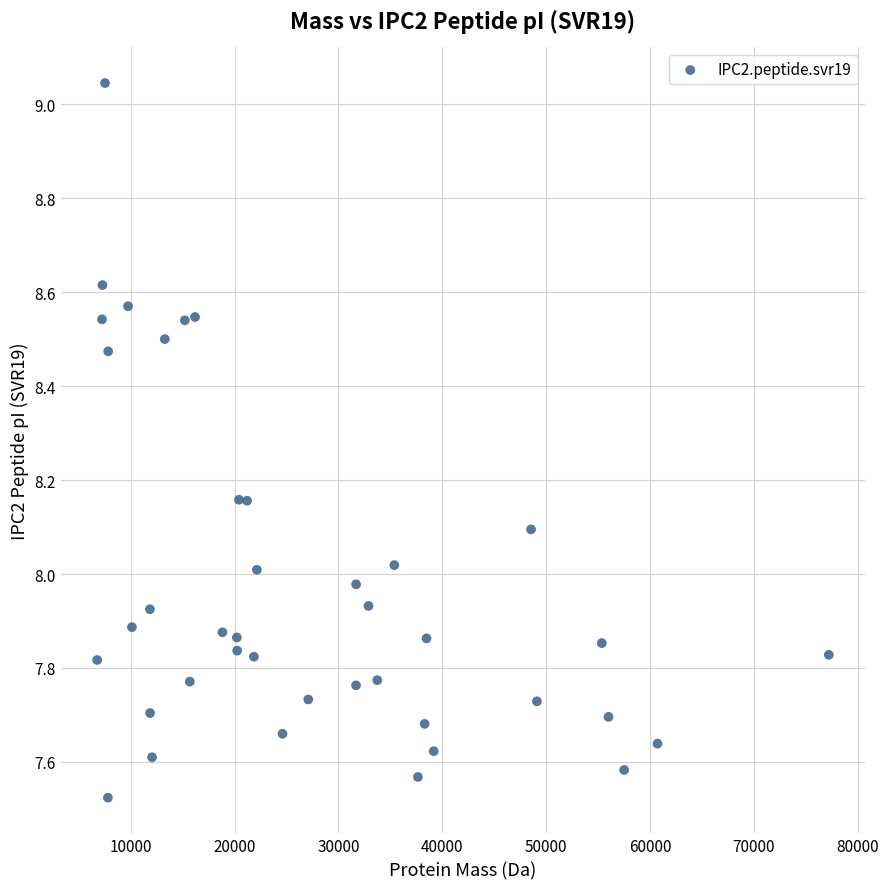

What is the range of X values (max minus min)?

70449.4